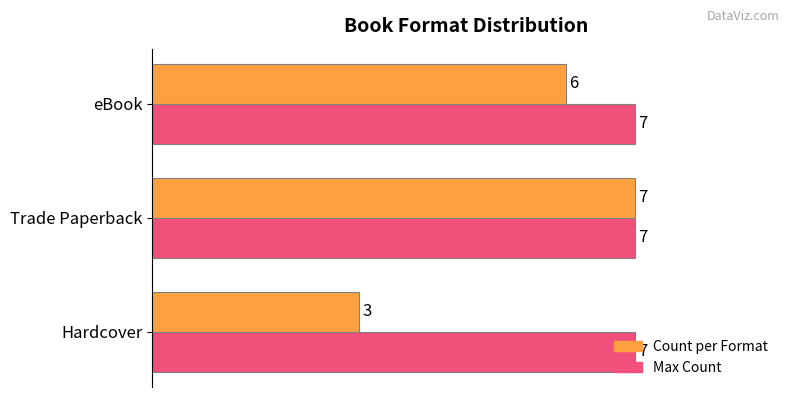

Which label corresponds to the smallest value in the chart?

Hardcover